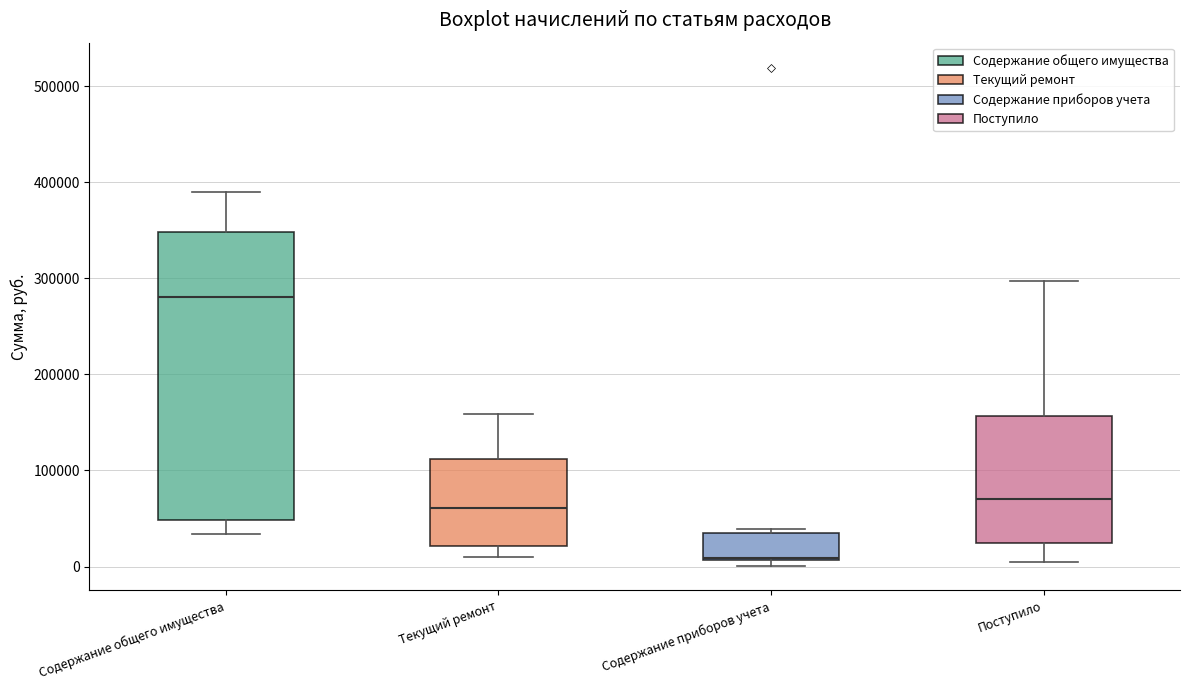

Comparing the boxes themselves (not the whiskers), which one is the tallest?

Содержание общего имущества